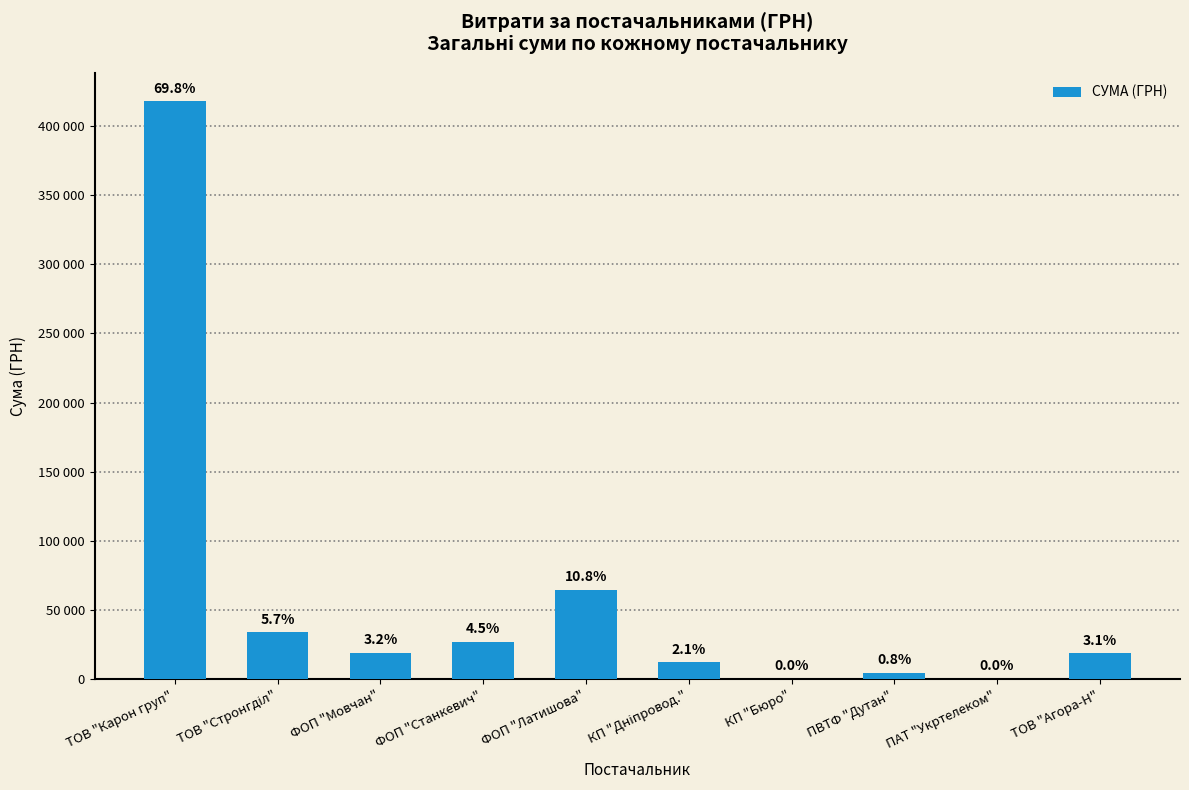

List the labels in order of value, smallest first.

КП "Бюро", ПАТ "Укртелеком", ПВТФ "Дутан", КП "Дніпровод.", ТОВ "Агора-Н", ФОП "Мовчан", ФОП "Станкевич", ТОВ "Стронгділ", ФОП "Латишова", ТОВ "Карон груп"